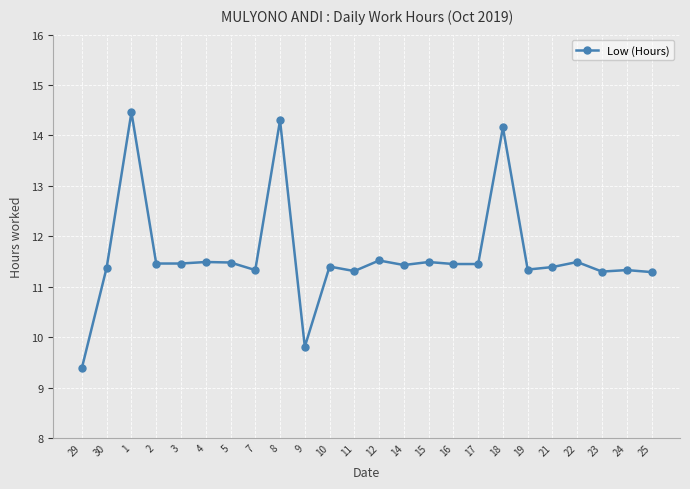

What is the label of the 15th point from the left?

15